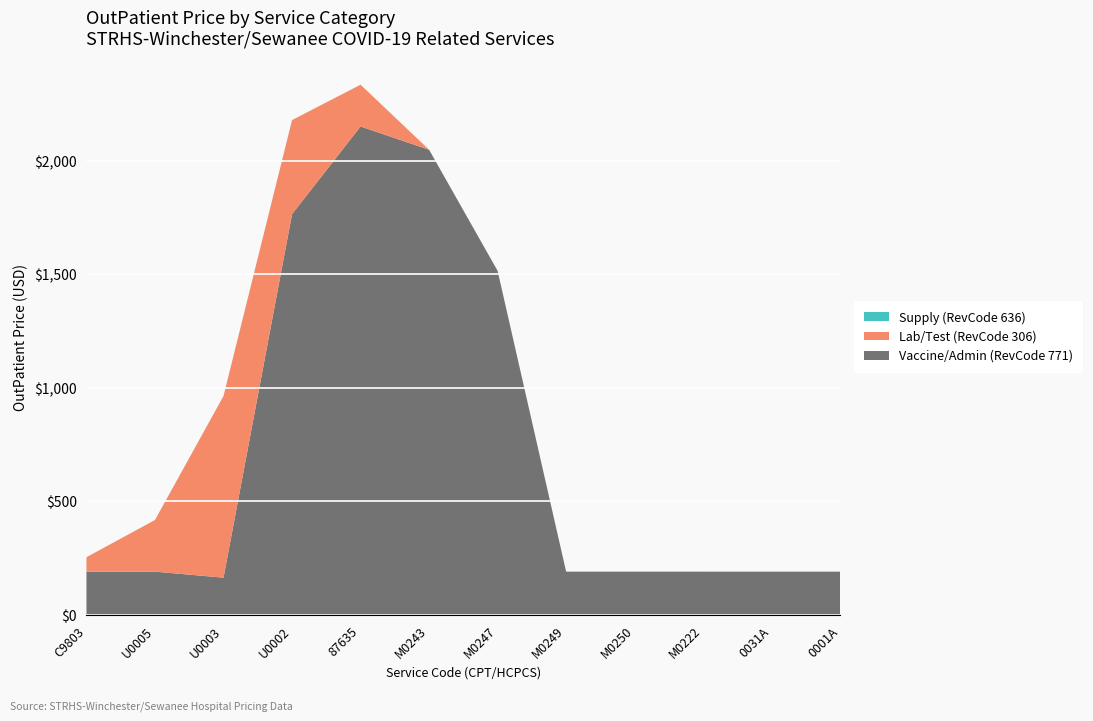

Reading right to left, list all the values displayed in this chart.

Vaccine/Admin (RevCode 771): 0001A=191.1	0031A=191.1	M0222=191.1	M0250=191.1	M0249=191.1	M0247=1514.8	M0243=2047.5	87635=2149.9	U0002=1764.0	U0003=164.6	U0005=191.1	C9803=191.1
Lab/Test (RevCode 306): 0001A=0.0	0031A=0.0	M0222=0.0	M0250=0.0	M0249=0.0	M0247=0.0	M0243=0.0	87635=183.8	U0002=414.0	U0003=799.3	U0005=227.4	C9803=63.4
Supply (RevCode 636): 0001A=0.0	0031A=0.0	M0222=0.0	M0250=0.0	M0249=0.0	M0247=0.0	M0243=0.0	87635=0.0	U0002=0.0	U0003=0.0	U0005=0.0	C9803=0.0